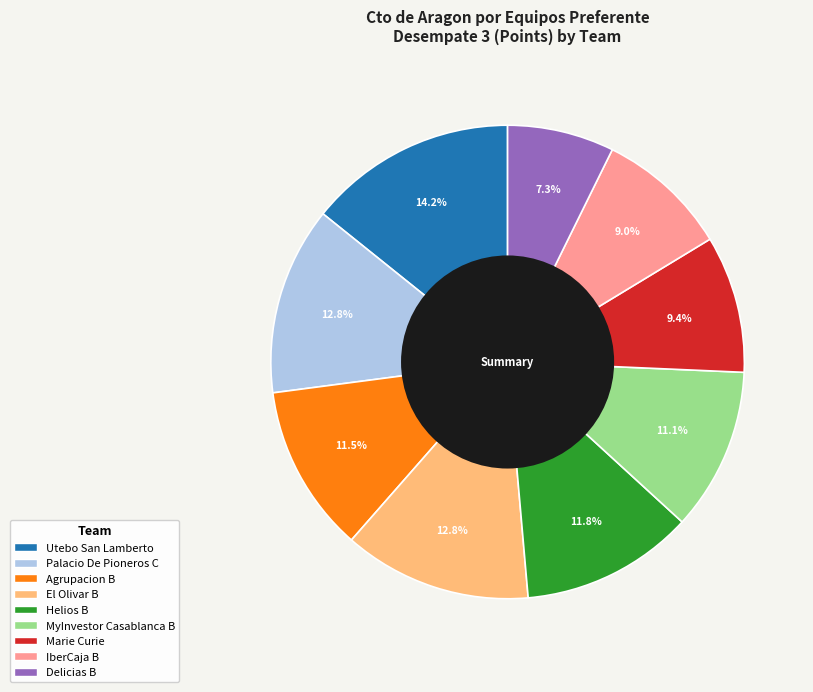

Does Agrupacion B account for over 50% of the chart?

No